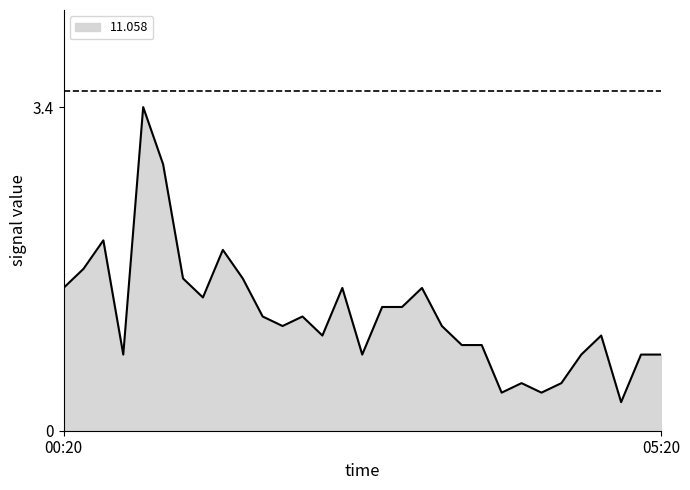

What is the difference between the maximum and minimum values?

3.1